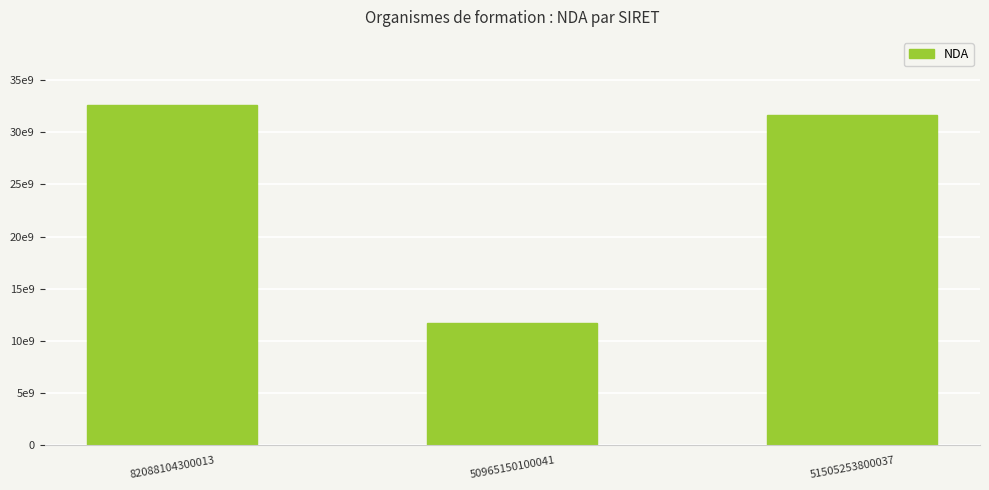

What position from the left is 51505253800037?

3